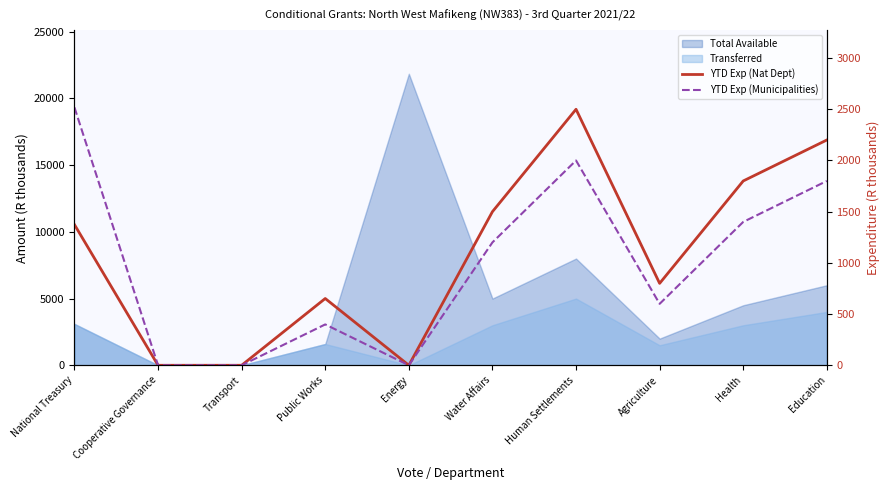

How many categories are shown in the chart?

10